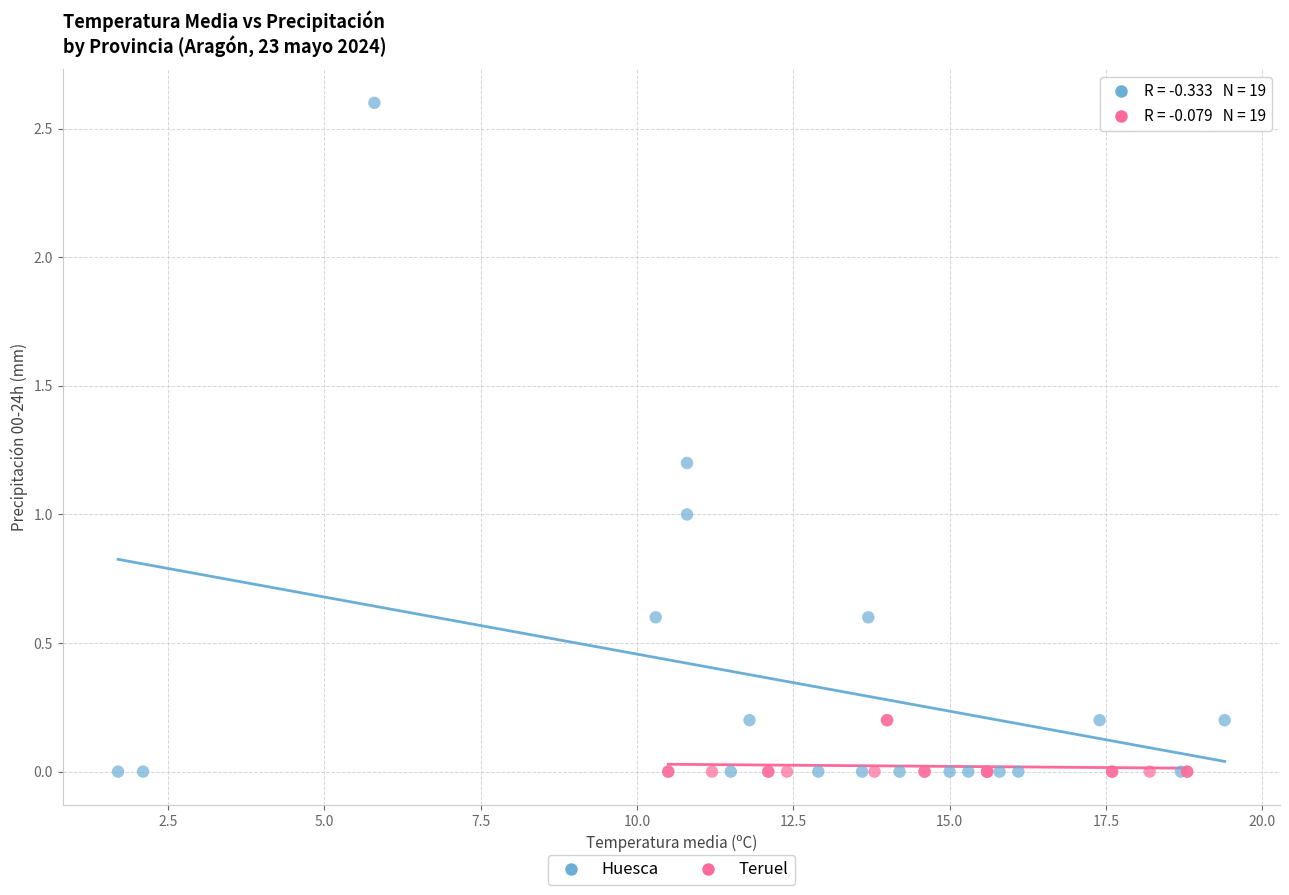

Which series has the widest spread of Y values?

Huesca